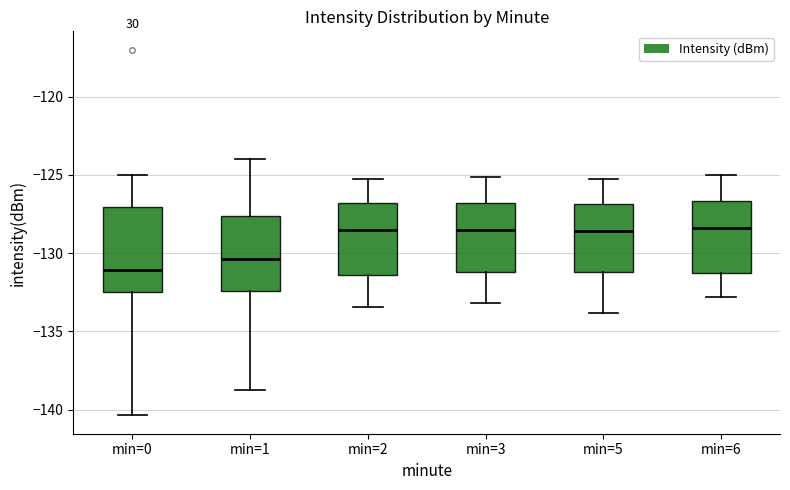

Where does the lower whisker of the box for min=0 end on the y-axis? The values are not printed on the chart, so give them approximately, as read against the axis.

-140.5